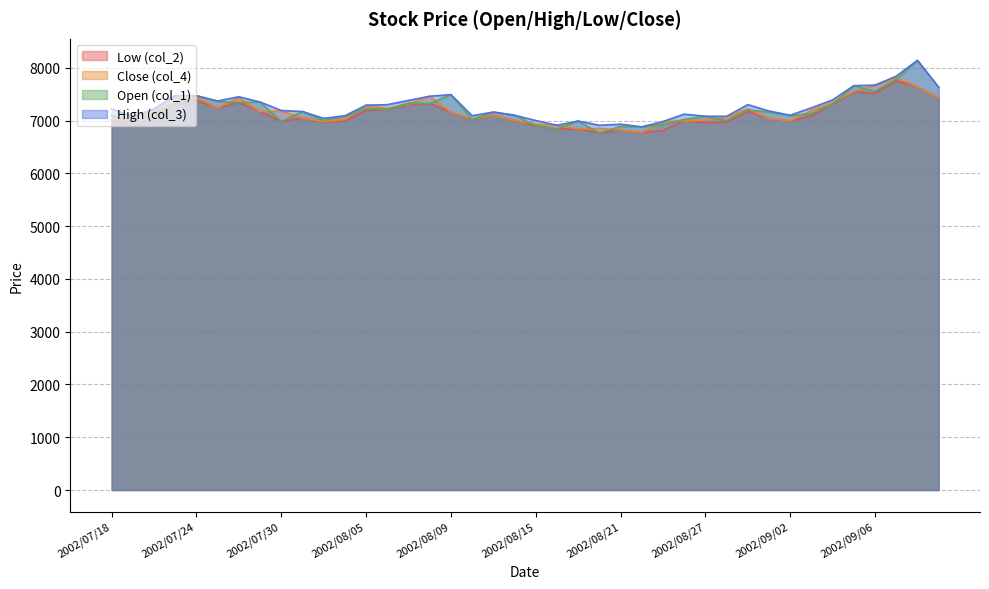

What is the value of the col_3 point at the 1st from the left?

7220